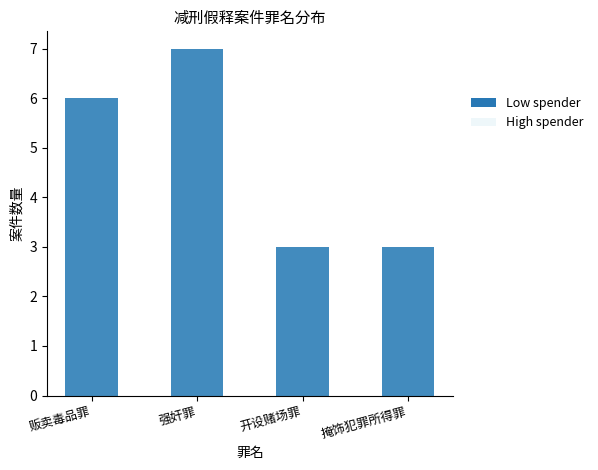

What is the greatest value displayed?

7